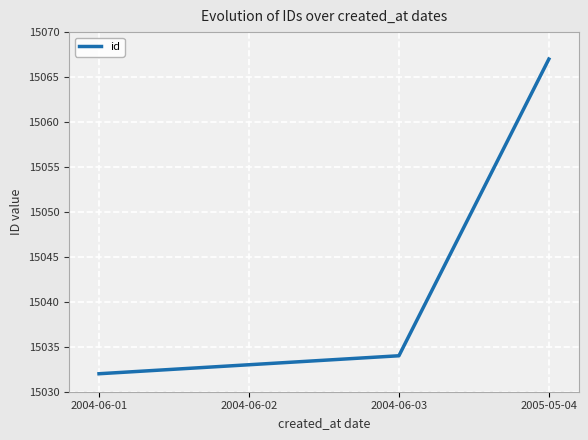

What position from the right is 2004-06-03?

2